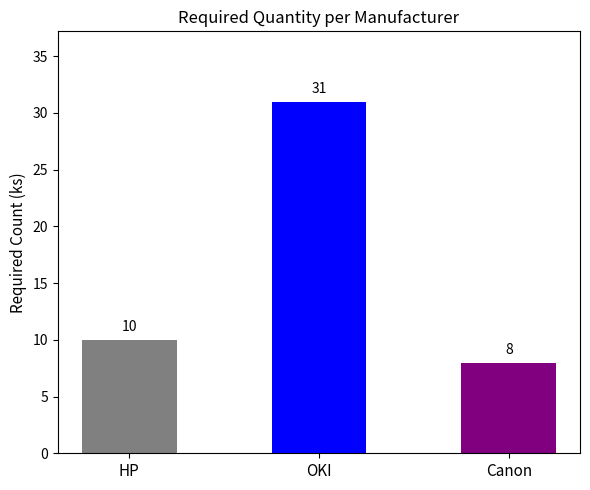

What is the label of the 3rd bar from the right?

HP